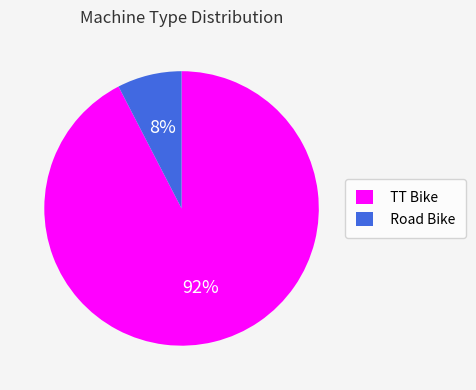

True or false: TT Bike accounts for 99% of the total.

False